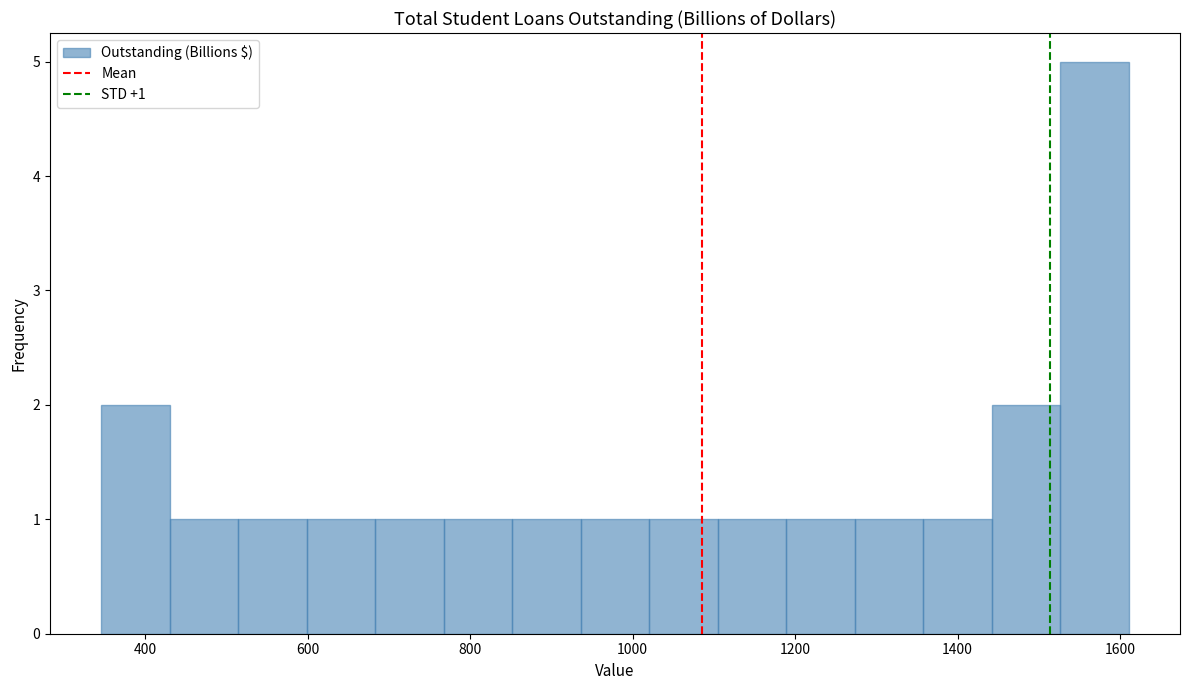

Which range on the x-axis has the tallest bar?

1520 to 1620